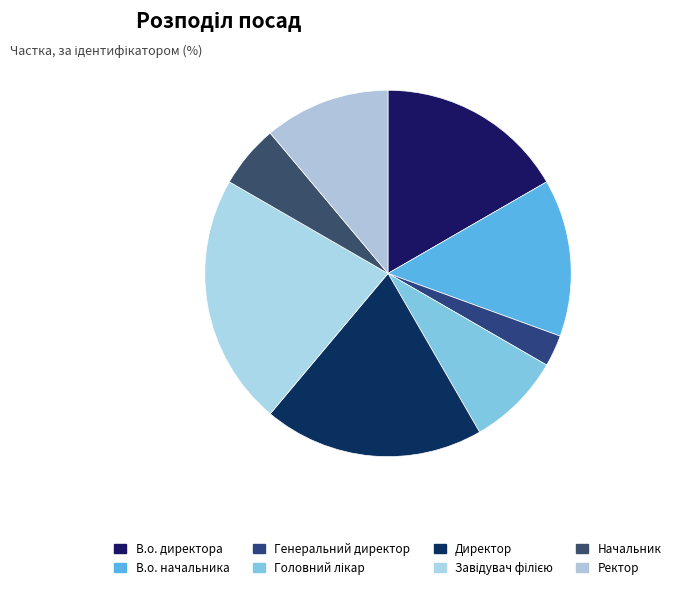

To the nearest percent, what is the average slice percentage?

12%